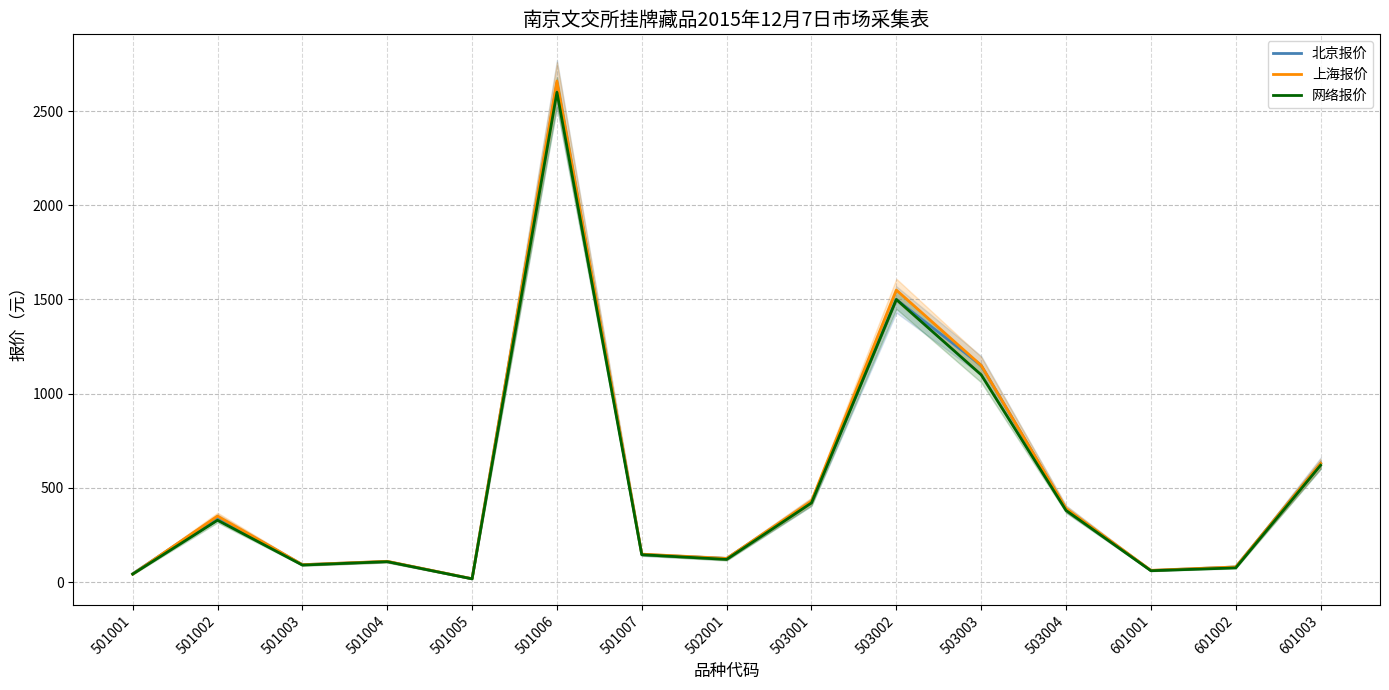

Between 501005 and 503001, which is larger?

503001